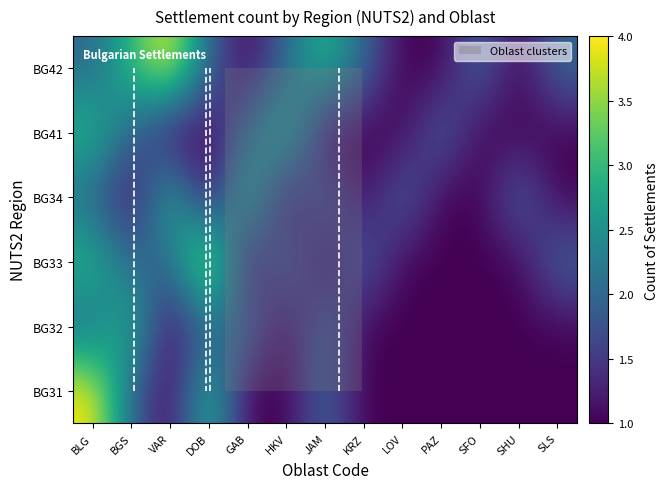

The value of BG42 at SHU is 1. True or false?

True